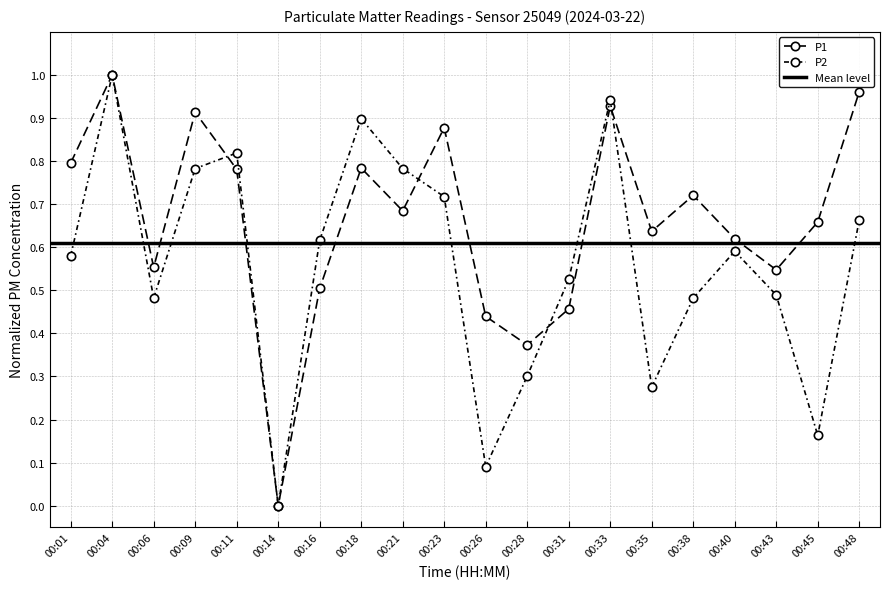

Rank the categories by P2 value from highest to lowest.

00:04, 00:33, 00:18, 00:11, 00:09, 00:21, 00:23, 00:48, 00:16, 00:40, 00:01, 00:31, 00:43, 00:06, 00:38, 00:28, 00:35, 00:45, 00:26, 00:14